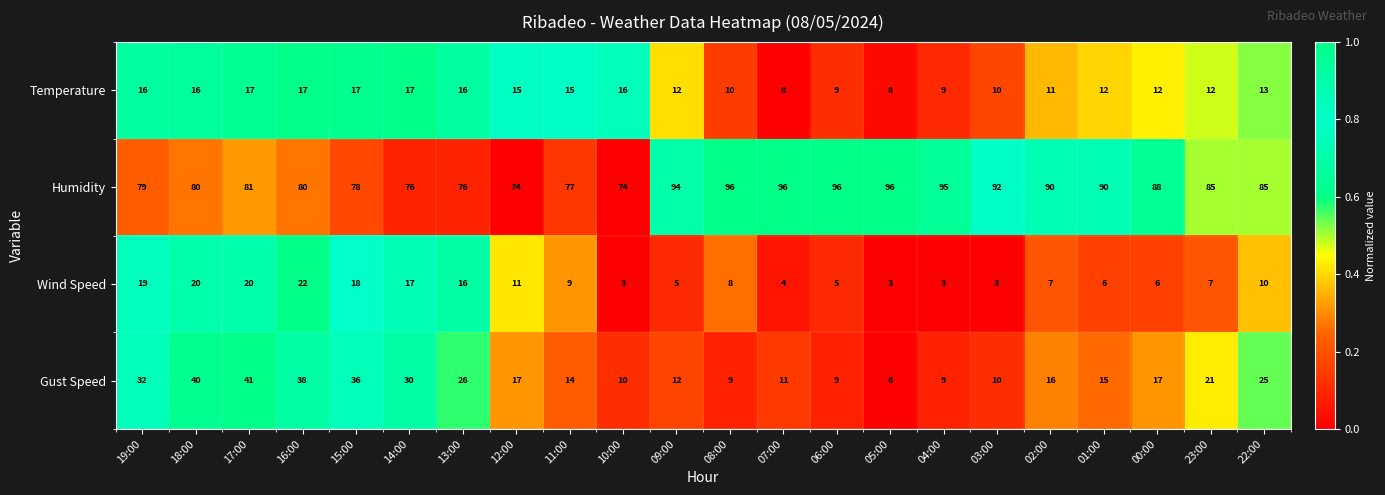

The Gust Speed series shows 10 at 02:00. True or false?

False